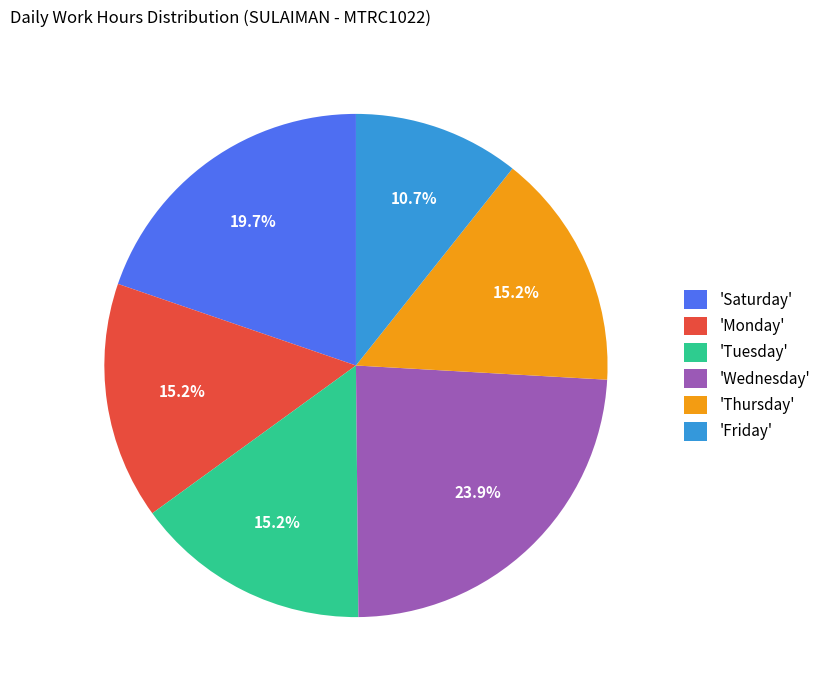

To the nearest percent, what is the difference between the largest and smallest slice percentages?

13%